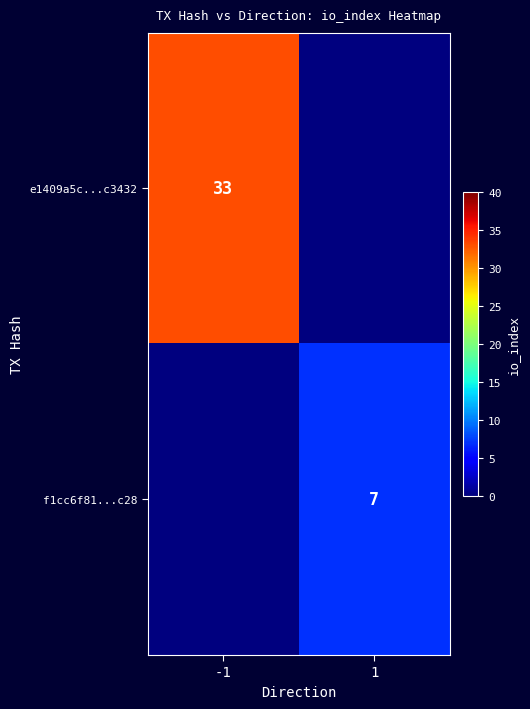

Is it true that f1cc6f81...c28 equals 7 at 1?

True